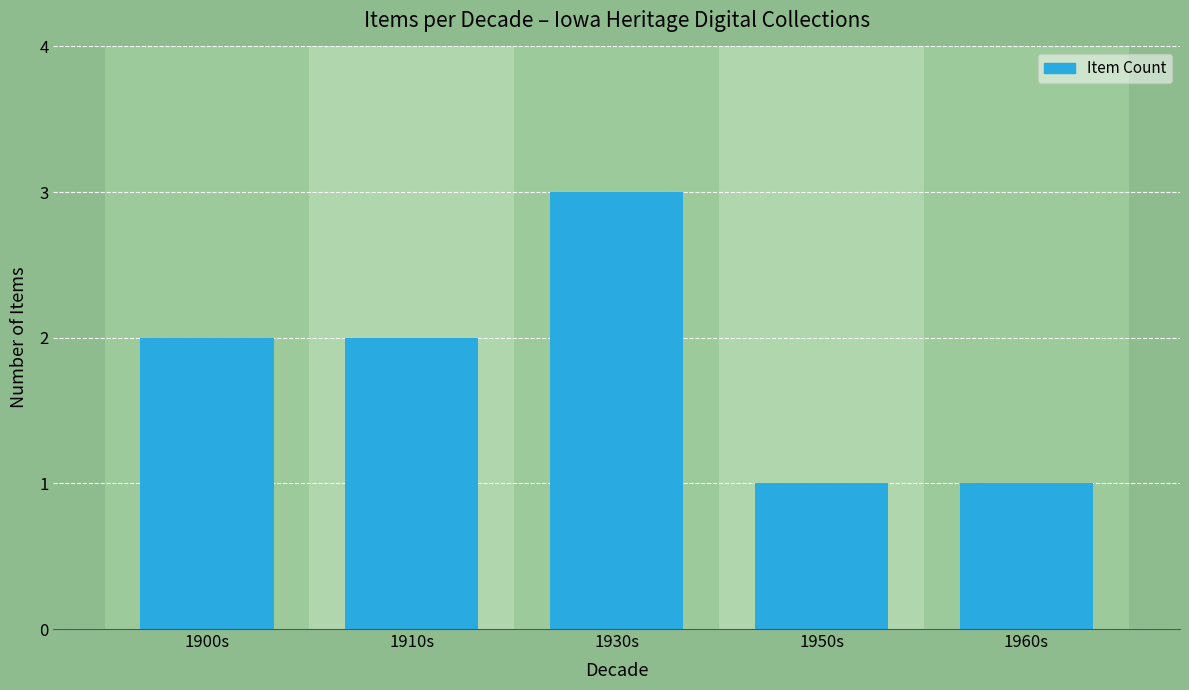

The chart shows a value of 3 at 1900s. True or false?

False